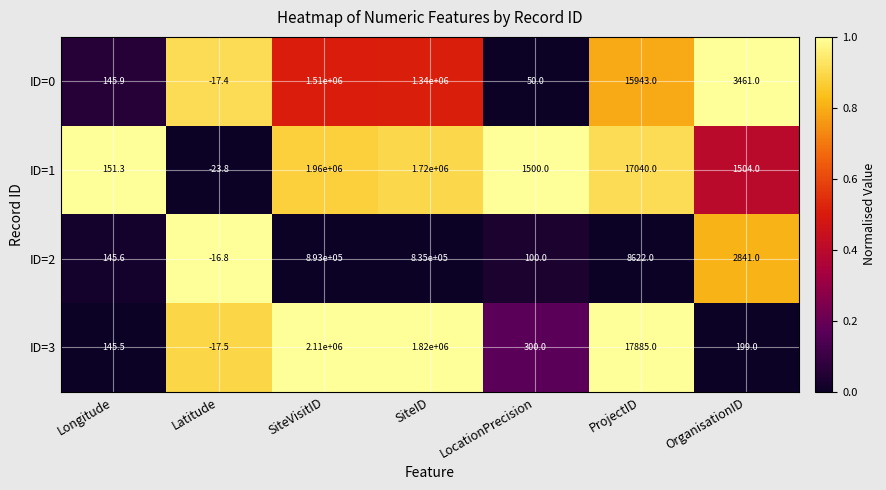

What is the total value across all series at Latitude?

-75.5